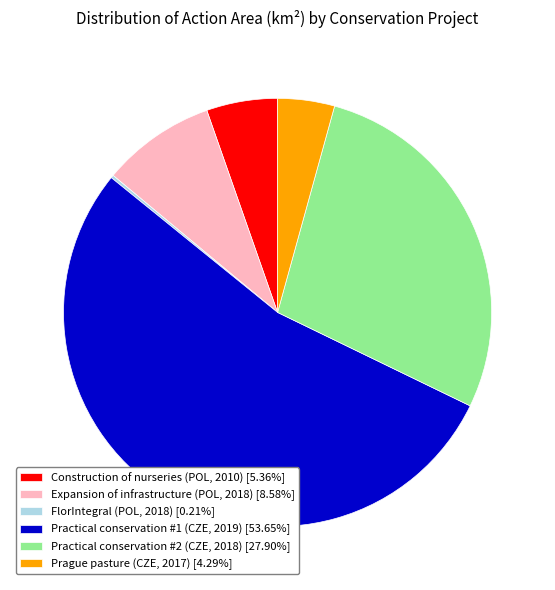

Is the sum of Prague pasture (CZE, 2017) [4.29%] and Expansion of infrastructure (POL, 2018) [8.58%] greater than half?

No